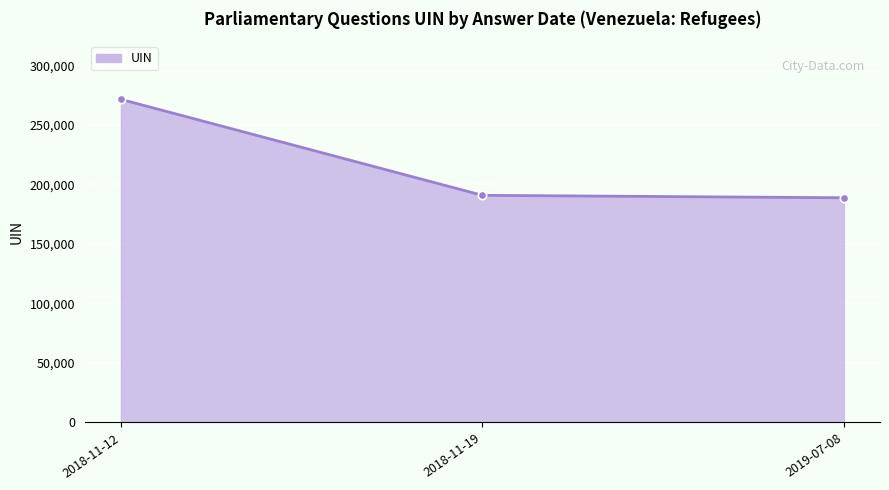

What is the ratio of the value at 2018-11-12 to the value at 2018-11-19?

1.4